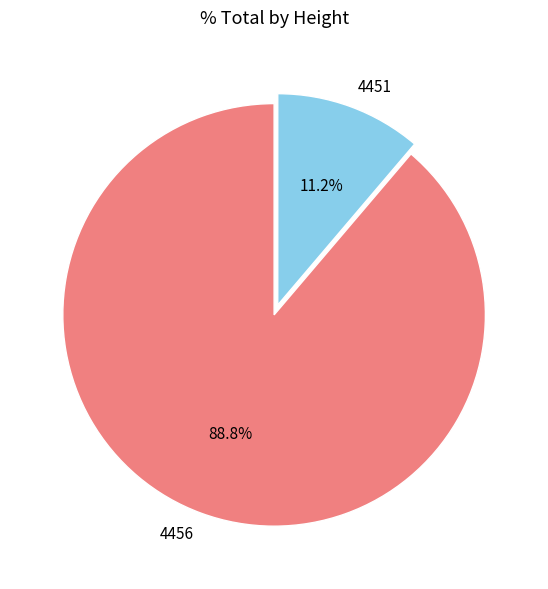

To the nearest percent, what is the combined percentage of 4451 and 4456?

100%